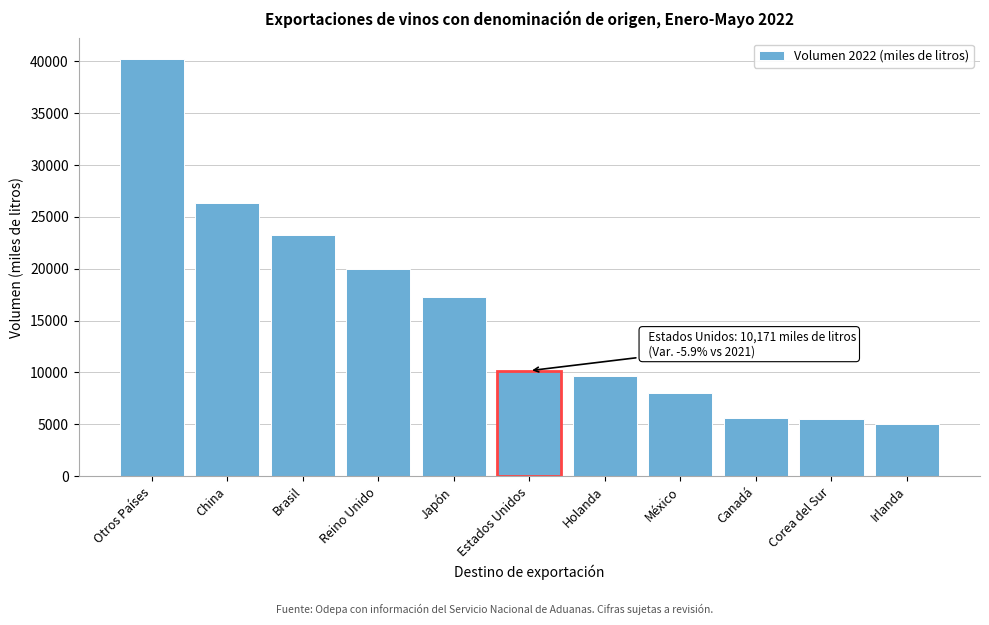

What is the label of the 7th bar from the right?

Japón